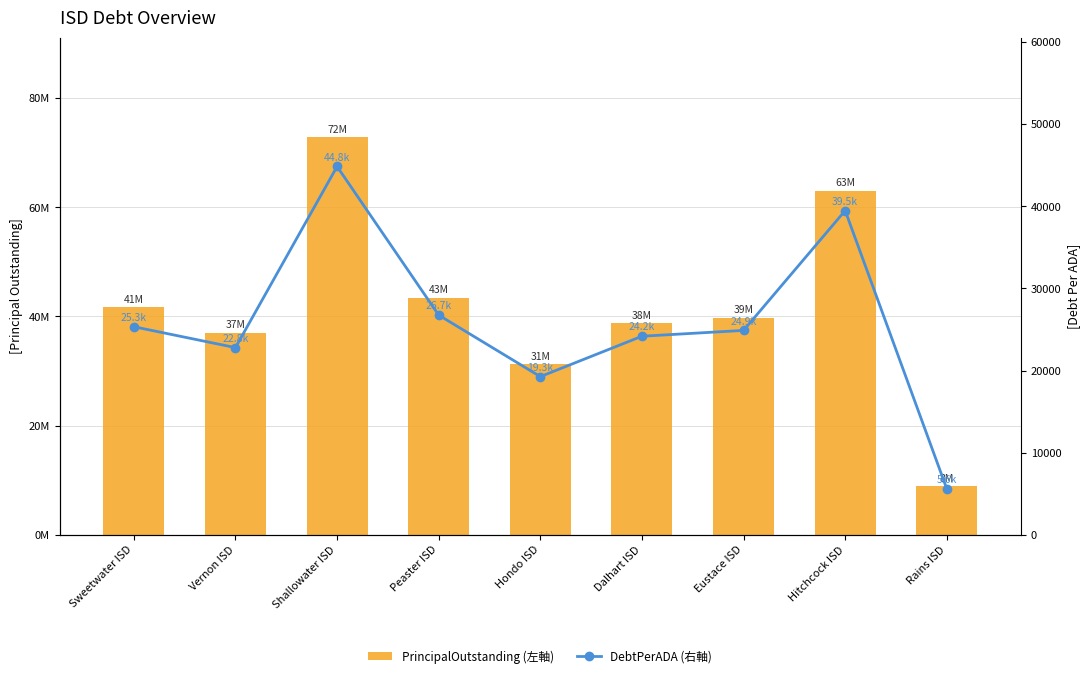

What is the total value across all series at Hondo ISD?

31259254.5